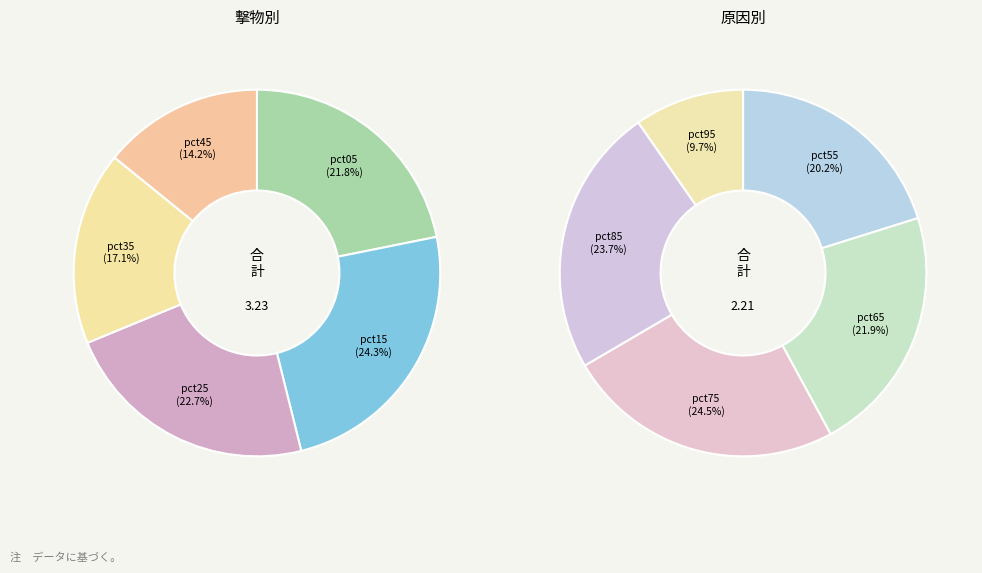

How many segments does this pie chart have?

10